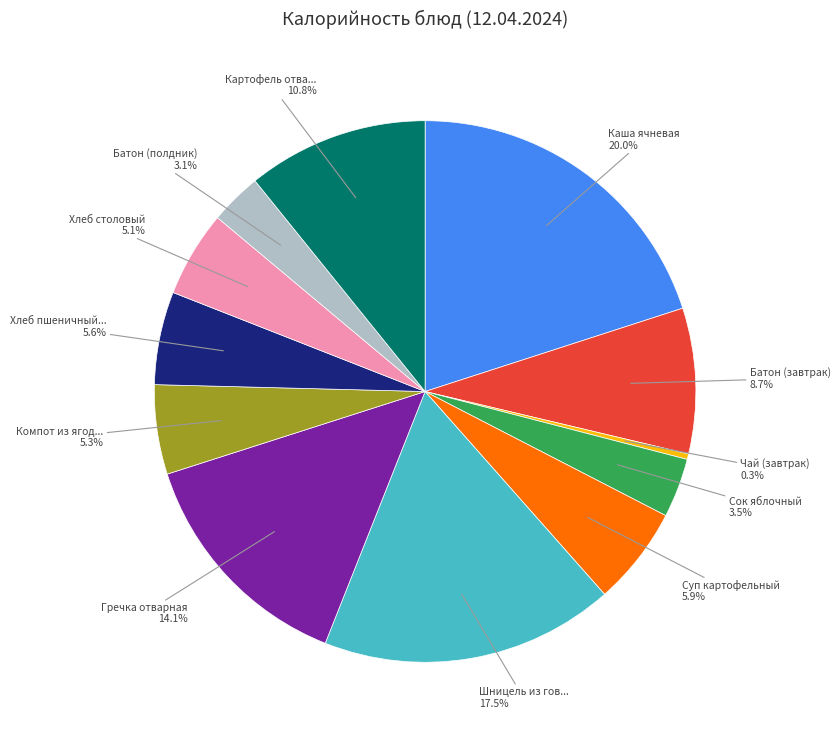

Does any single category account for the majority?

No